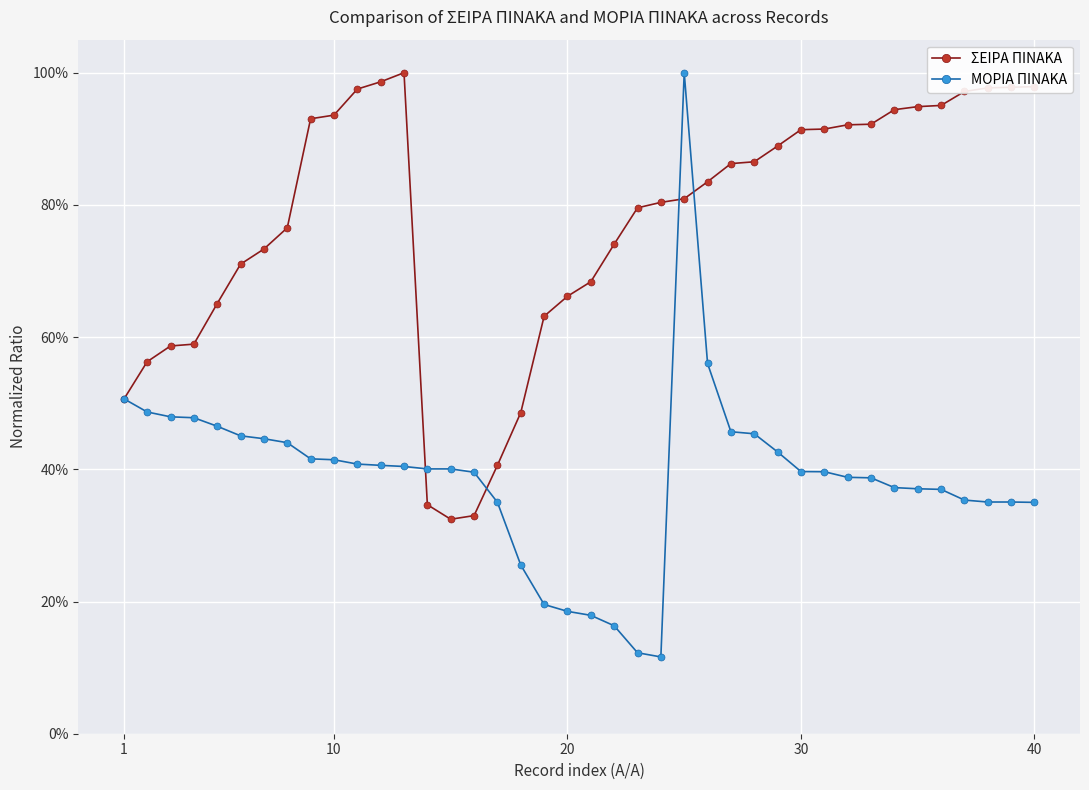

Reading left to right, extract all data points from this chart.

ΣΕΙΡΑ ΠΙΝΑΚΑ: 0.5	0.6	0.6	0.6	0.7	0.7	0.7	0.8	0.9	0.9	1.0	1.0	1.0	0.3	0.3	0.3	0.4	0.5	0.6	0.7	0.7	0.7	0.8	0.8	0.8	0.8	0.9	0.9	0.9	0.9	0.9	0.9	0.9	0.9	0.9	1.0	1.0	1.0	1.0	1.0
ΜΟΡΙΑ ΠΙΝΑΚΑ: 0.5	0.5	0.5	0.5	0.5	0.5	0.4	0.4	0.4	0.4	0.4	0.4	0.4	0.4	0.4	0.4	0.4	0.3	0.2	0.2	0.2	0.2	0.1	0.1	1.0	0.6	0.5	0.5	0.4	0.4	0.4	0.4	0.4	0.4	0.4	0.4	0.4	0.4	0.4	0.3